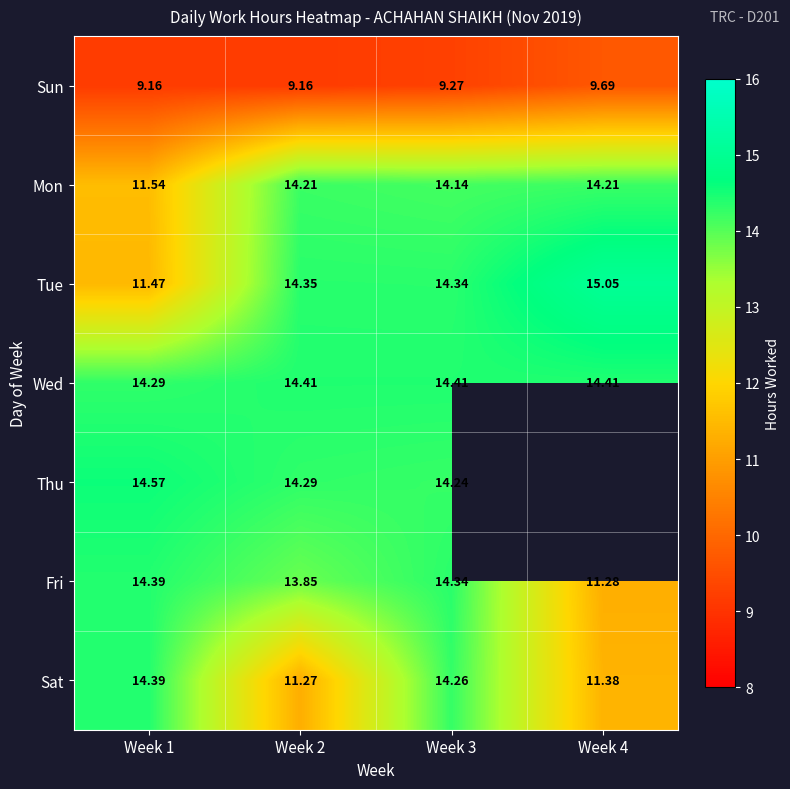

What is the minimum value shown in the chart?

9.2